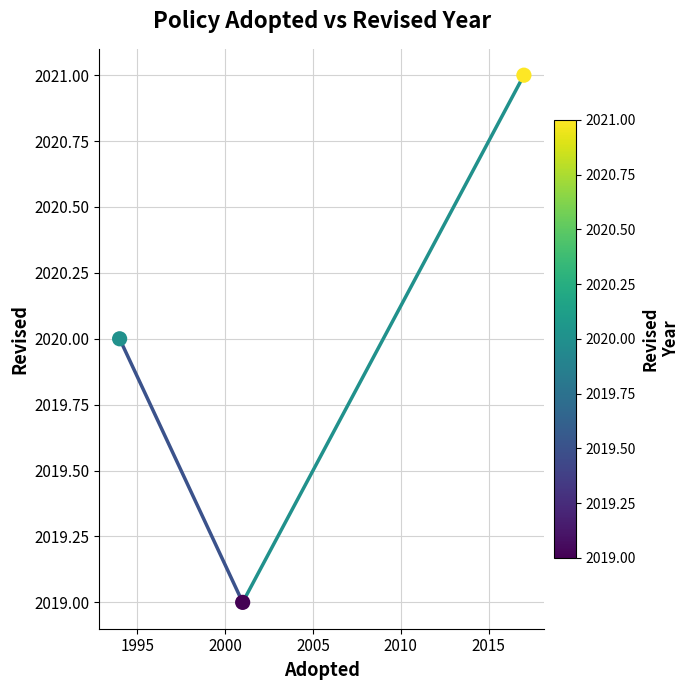

What is the range of X values (max minus min)?

23